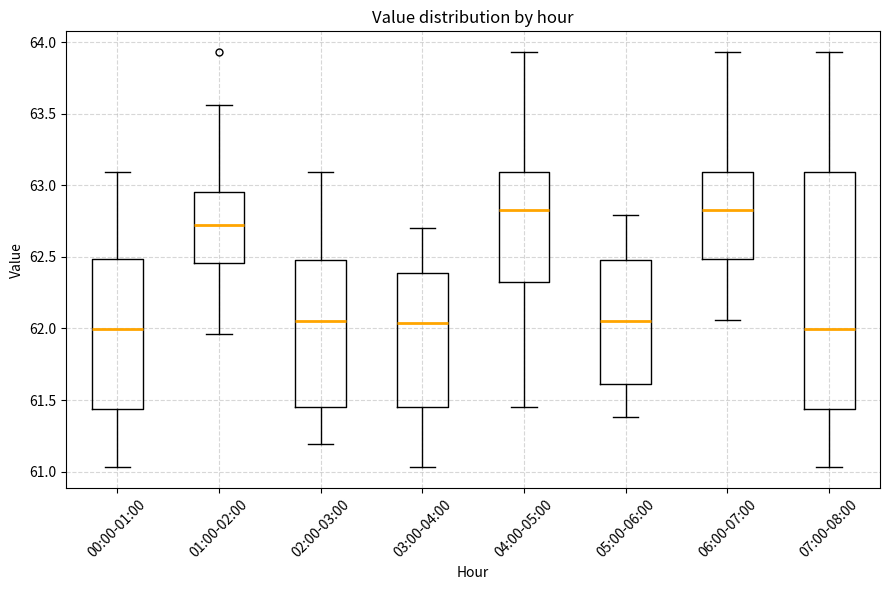

Reading left to right, transcribe this box plot: for each box, give where its median line is, the range the box spans, and where its two whiskers end, as read against the y-axis. The values are not printed on the chart, so give them approximately, as read against the axis.

00:00-01:00: median 62.00, box 61.45 to 62.50, whiskers 61.05 to 63.10
01:00-02:00: median 62.75, box 62.45 to 62.95, whiskers 61.95 to 63.55
02:00-03:00: median 62.05, box 61.45 to 62.50, whiskers 61.20 to 63.10
03:00-04:00: median 62.05, box 61.45 to 62.40, whiskers 61.05 to 62.70
04:00-05:00: median 62.85, box 62.30 to 63.10, whiskers 61.45 to 63.95
05:00-06:00: median 62.05, box 61.60 to 62.50, whiskers 61.40 to 62.80
06:00-07:00: median 62.85, box 62.50 to 63.10, whiskers 62.05 to 63.95
07:00-08:00: median 62.00, box 61.45 to 63.10, whiskers 61.05 to 63.95